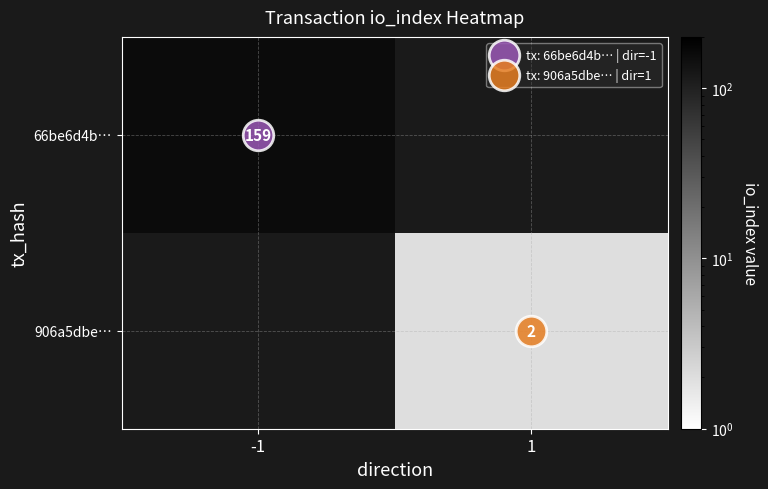

What is the approximate value of 906a5dbe… at 1?

2